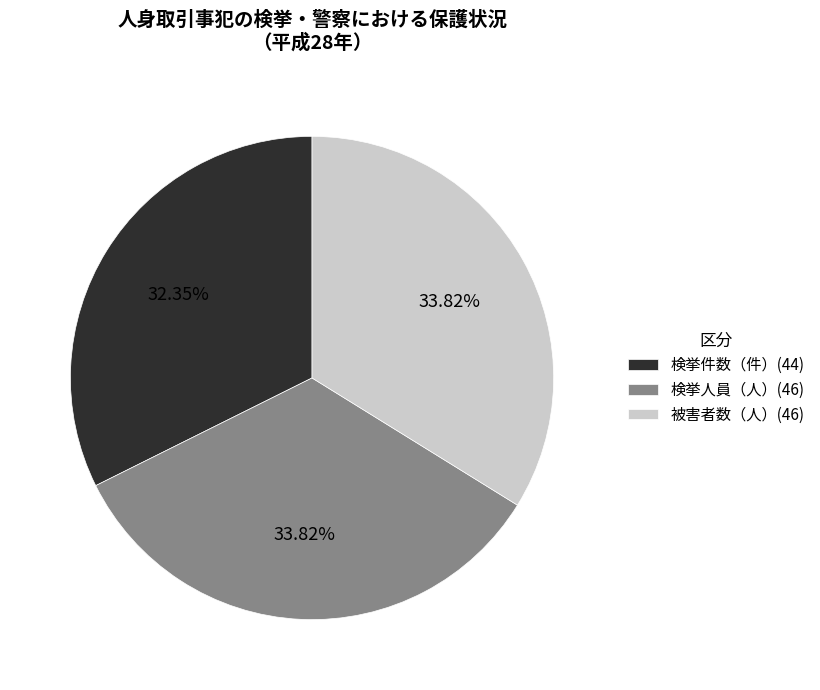

Is it true that 検挙件数（件） is 26% of the pie?

False